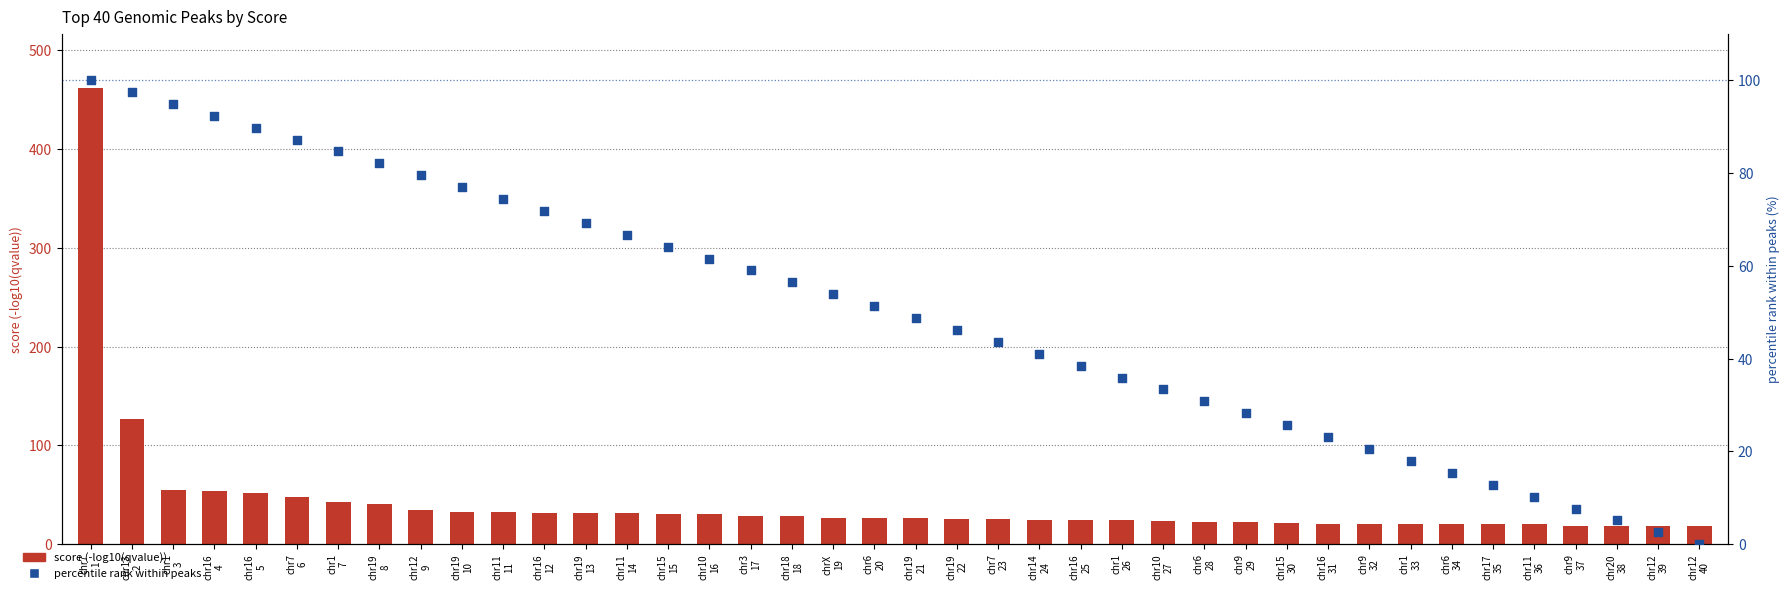

At how many categories does at least one series exceed 360?

1